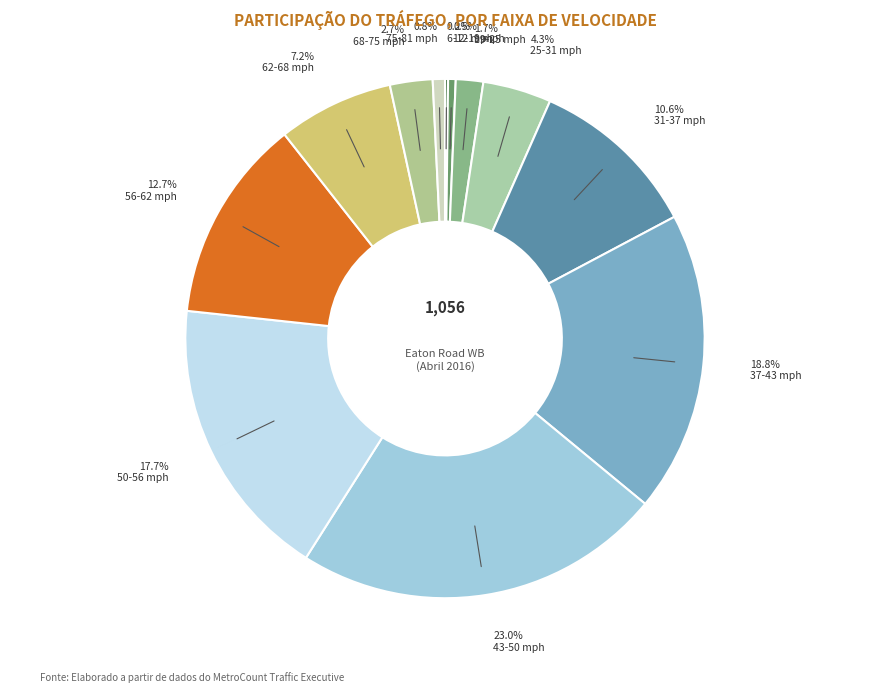

True or false: 25-31 mph accounts for 10% of the total.

False